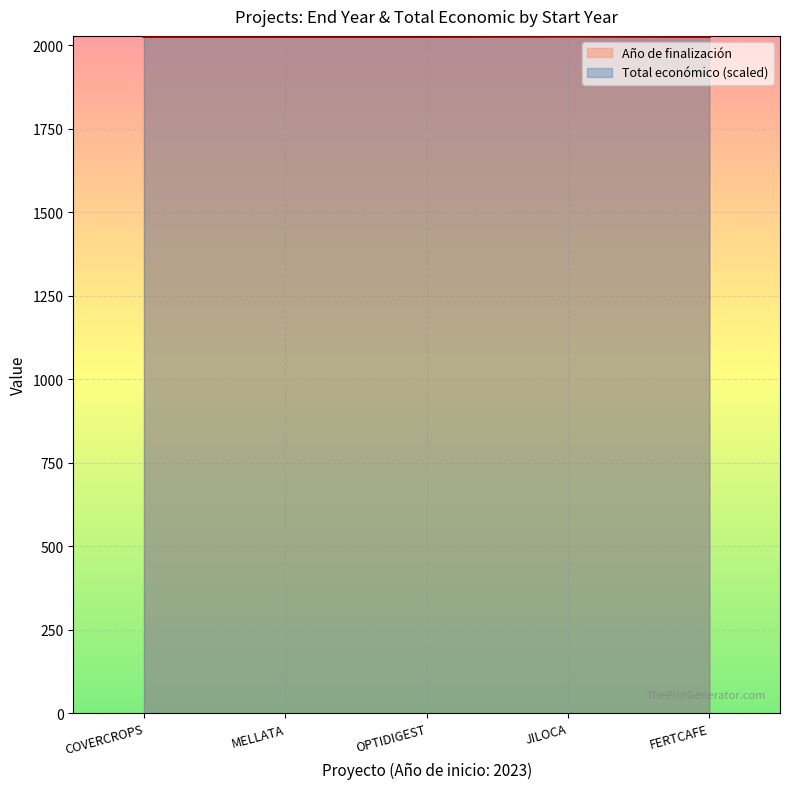

What is the lowest value of the Año de finalización series?

2026